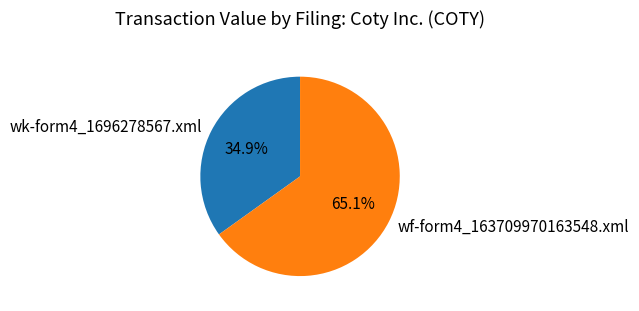

To the nearest percent, what is the difference between the largest and smallest slice percentages?

30%